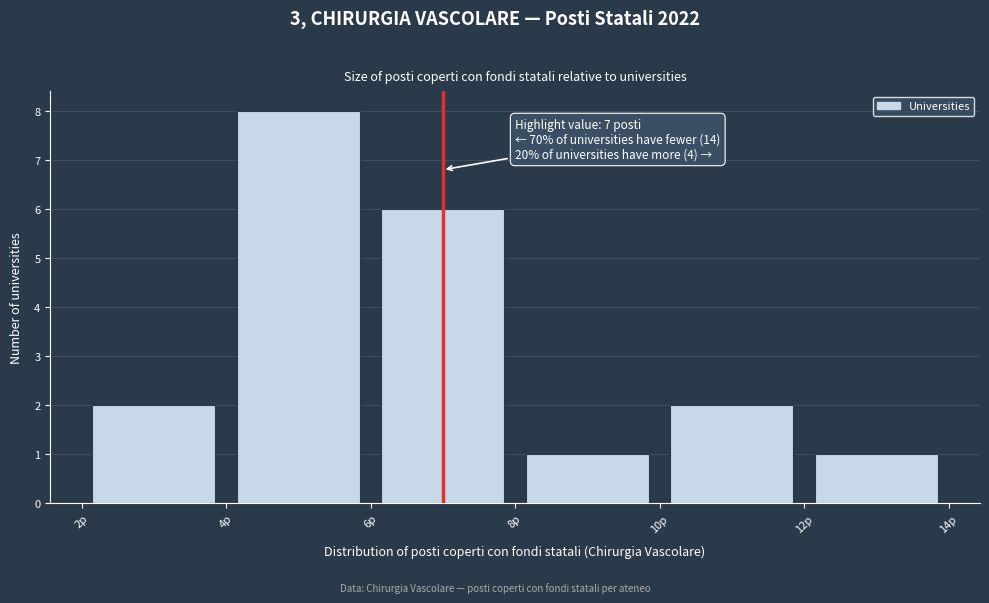

Which range on the x-axis has the tallest bar?

4 to 6